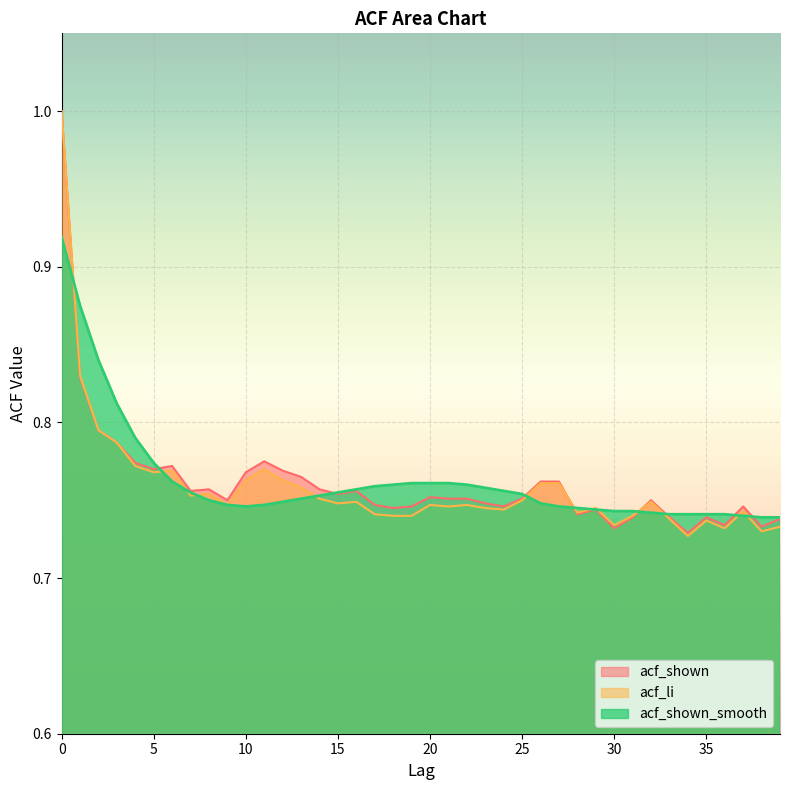

How many series are shown in this chart?

3